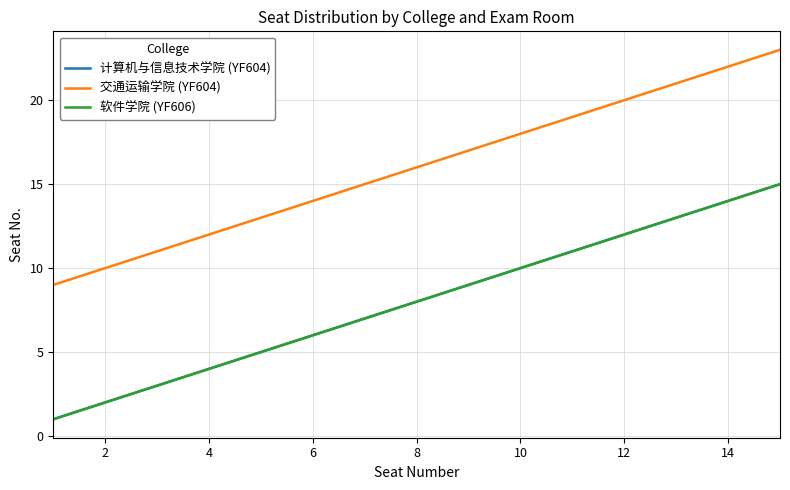

List the series in order of their peak value, highest first.

交通运输学院 (YF604), 计算机与信息技术学院 (YF604), 软件学院 (YF606)